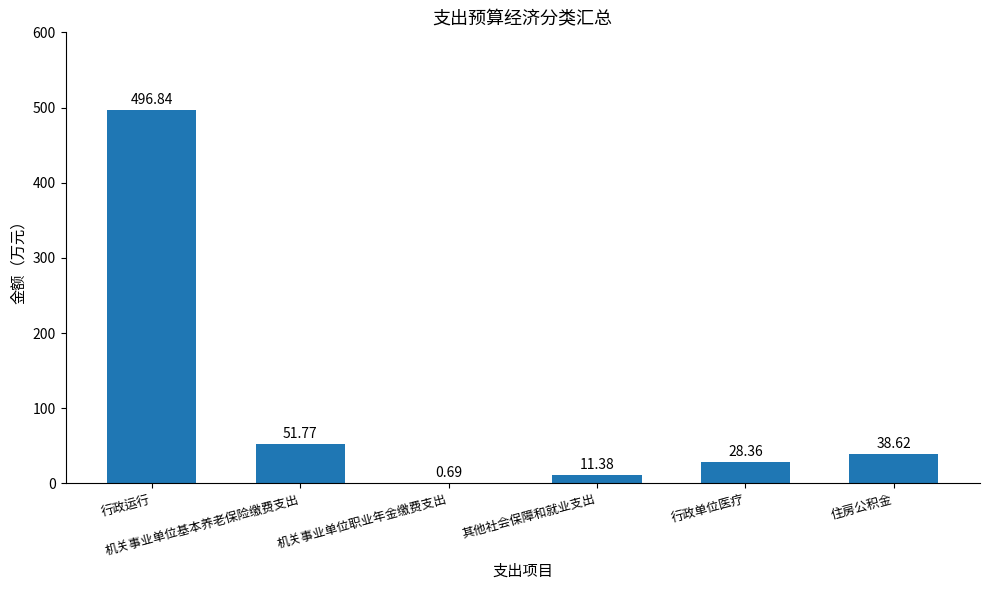

How many series are shown in this chart?

1